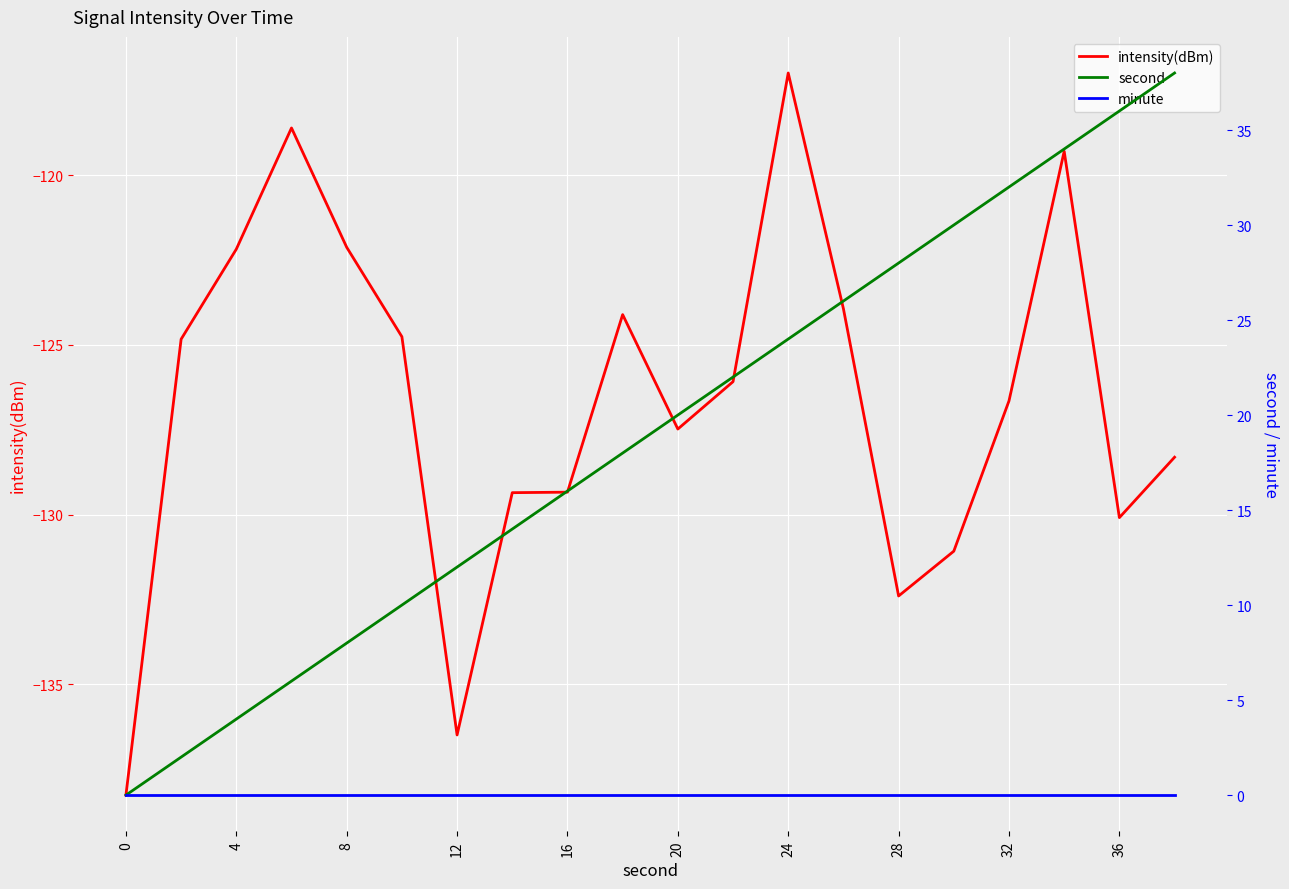

Is it true that intensity(dBm) equals -122.1 at 8?

True